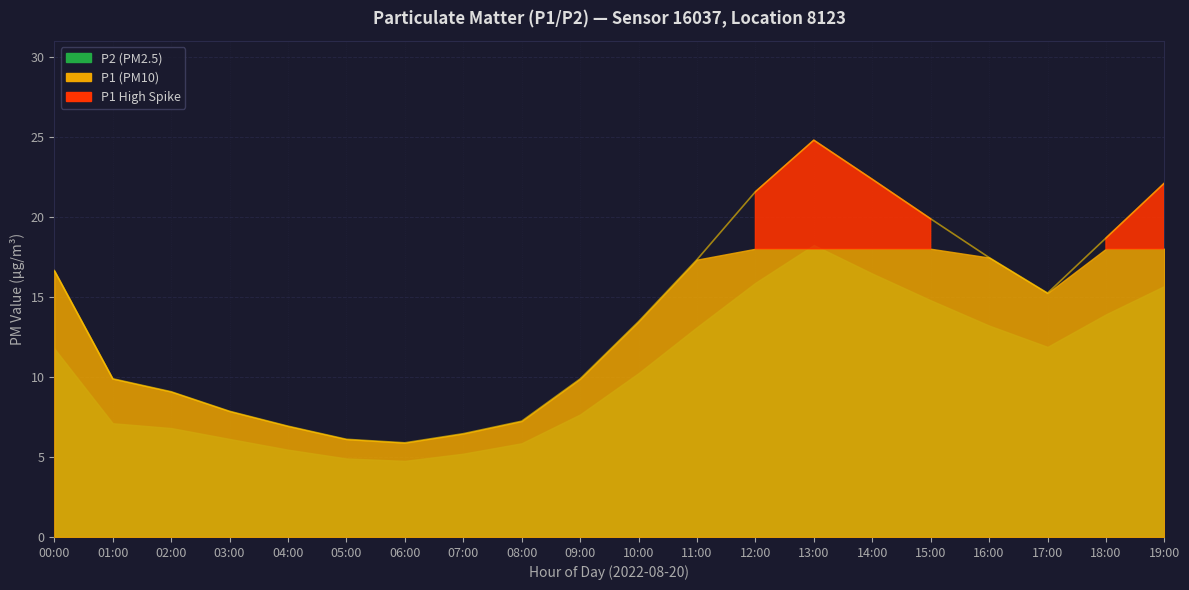

What is the difference between the values at 03:00 and 13:00?

16.9